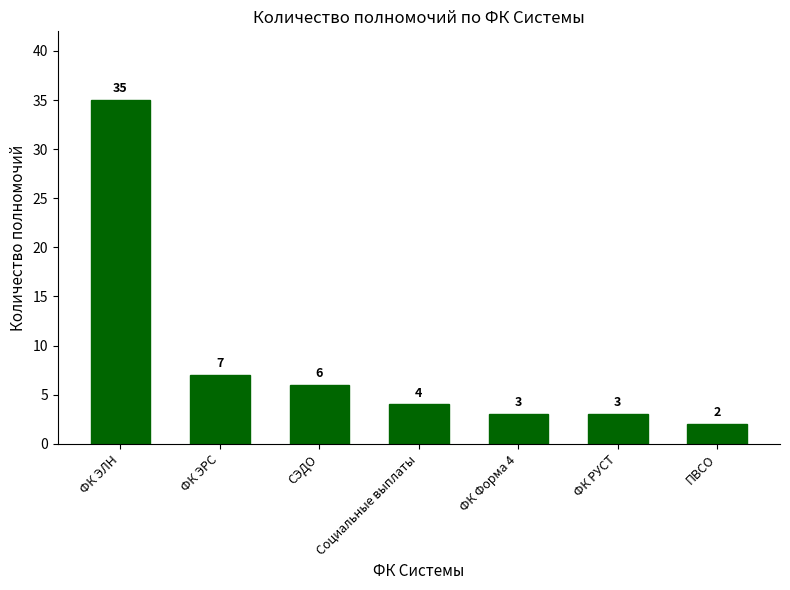

The value at СЭДО is 6. True or false?

True